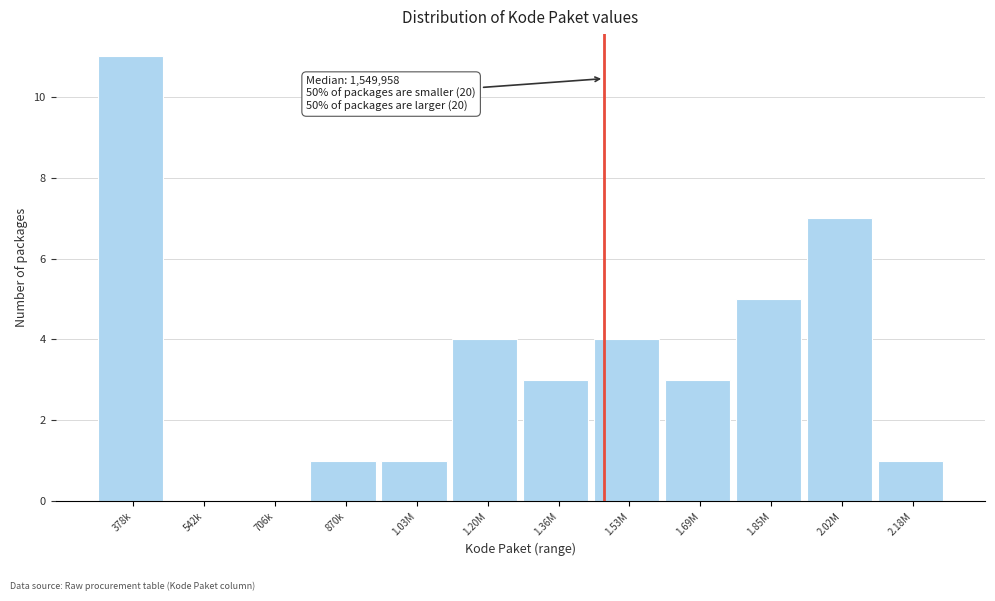

Reading right to left, extract all data points from this chart.

2.18M=1	2.02M=7	1.85M=5	1.69M=3	1.53M=4	1.36M=3	1.20M=4	1.03M=1	870k=1	706k=0	542k=0	378k=11